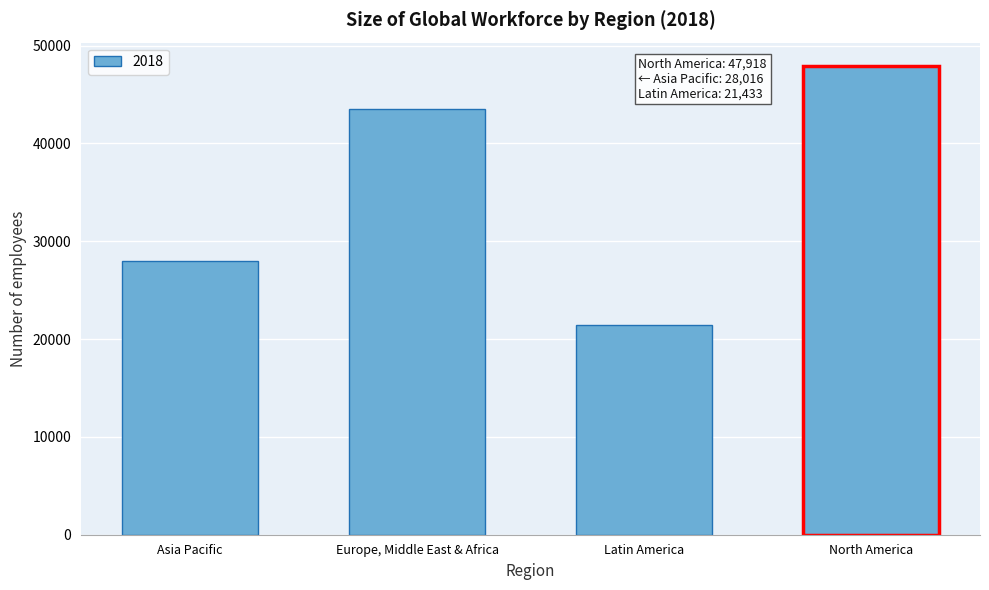

Reading right to left, extract all data points from this chart.

47918	21433	43494	28016